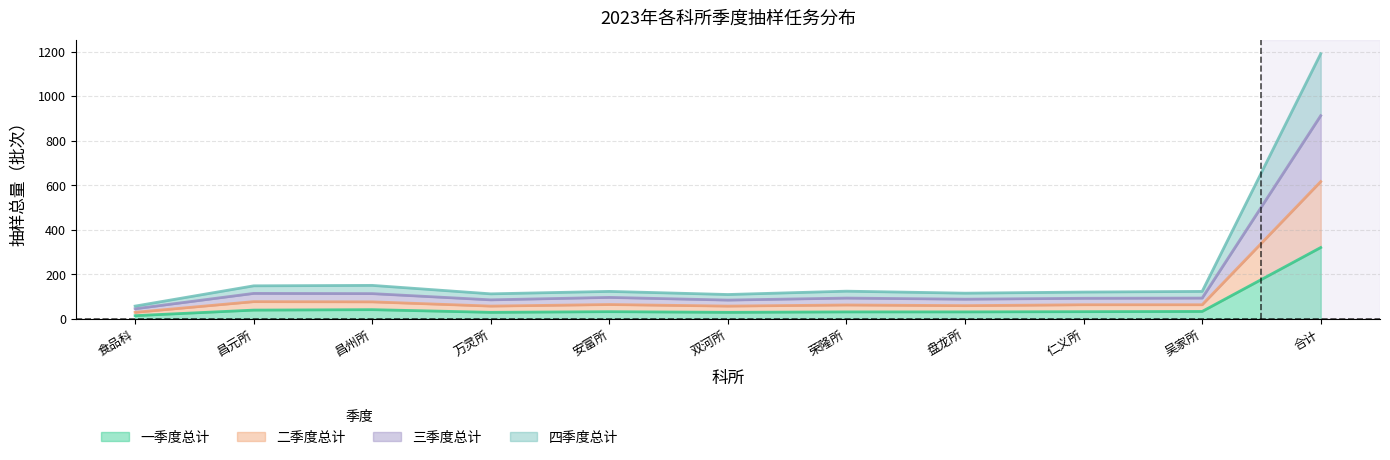

At how many categories does at least one series exceed 249?

1